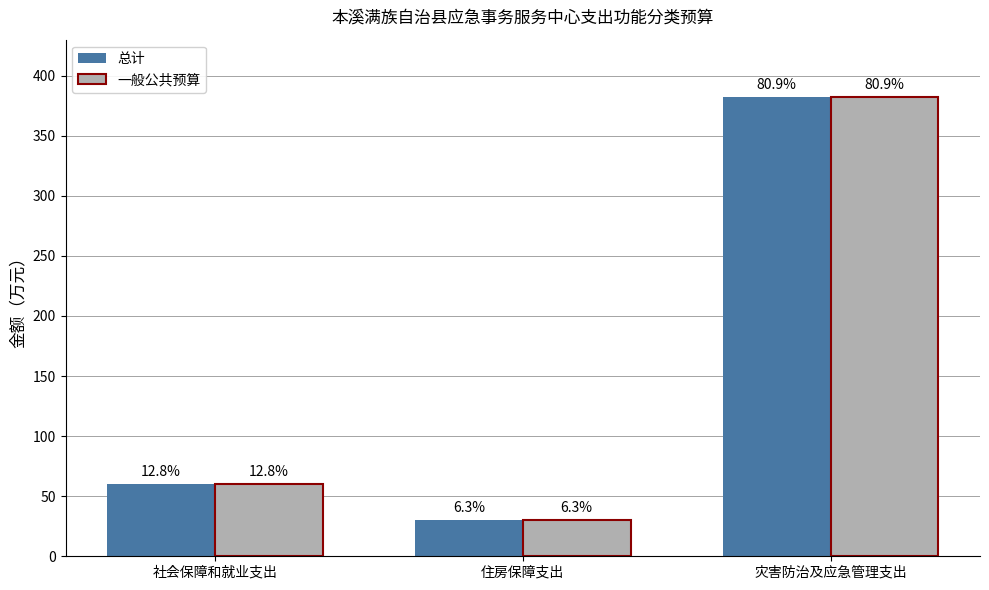

What are all the series names shown in the legend?

总计, 一般公共预算